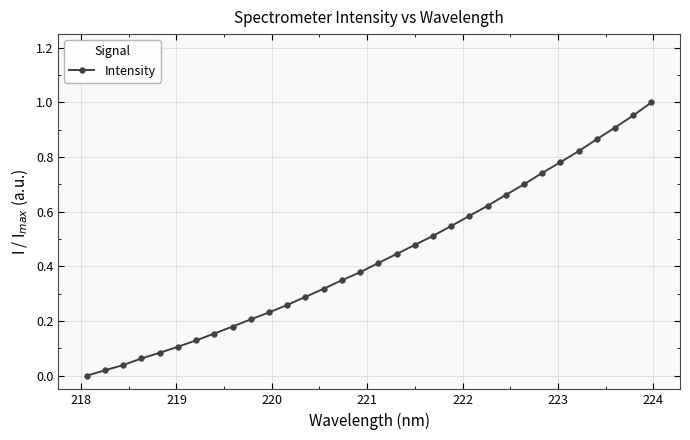

What is the sum of all values?

13.8